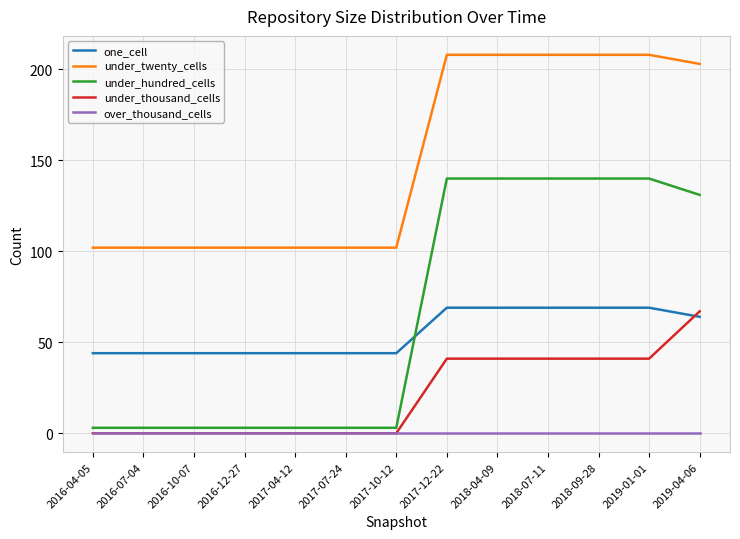

Reading right to left, transcribe all the data shown in this chart.

one_cell: 2019-04-06=64	2019-01-01=69	2018-09-28=69	2018-07-11=69	2018-04-09=69	2017-12-22=69	2017-10-12=44	2017-07-24=44	2017-04-12=44	2016-12-27=44	2016-10-07=44	2016-07-04=44	2016-04-05=44
under_twenty_cells: 2019-04-06=203	2019-01-01=208	2018-09-28=208	2018-07-11=208	2018-04-09=208	2017-12-22=208	2017-10-12=102	2017-07-24=102	2017-04-12=102	2016-12-27=102	2016-10-07=102	2016-07-04=102	2016-04-05=102
under_hundred_cells: 2019-04-06=131	2019-01-01=140	2018-09-28=140	2018-07-11=140	2018-04-09=140	2017-12-22=140	2017-10-12=3	2017-07-24=3	2017-04-12=3	2016-12-27=3	2016-10-07=3	2016-07-04=3	2016-04-05=3
under_thousand_cells: 2019-04-06=67	2019-01-01=41	2018-09-28=41	2018-07-11=41	2018-04-09=41	2017-12-22=41	2017-10-12=0	2017-07-24=0	2017-04-12=0	2016-12-27=0	2016-10-07=0	2016-07-04=0	2016-04-05=0
over_thousand_cells: 2019-04-06=0	2019-01-01=0	2018-09-28=0	2018-07-11=0	2018-04-09=0	2017-12-22=0	2017-10-12=0	2017-07-24=0	2017-04-12=0	2016-12-27=0	2016-10-07=0	2016-07-04=0	2016-04-05=0